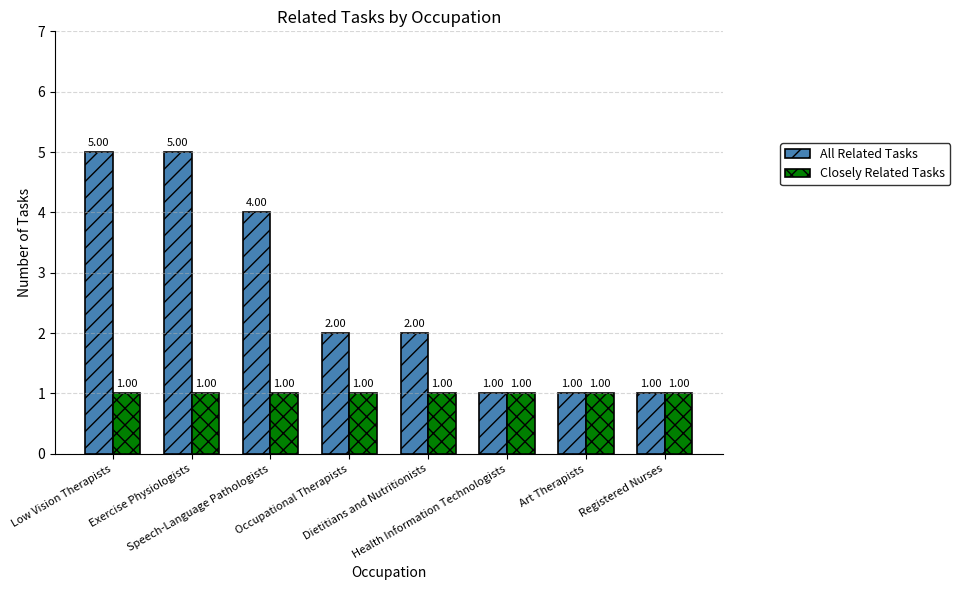

The Closely Related Tasks series shows 1 at Occupational Therapists. True or false?

True